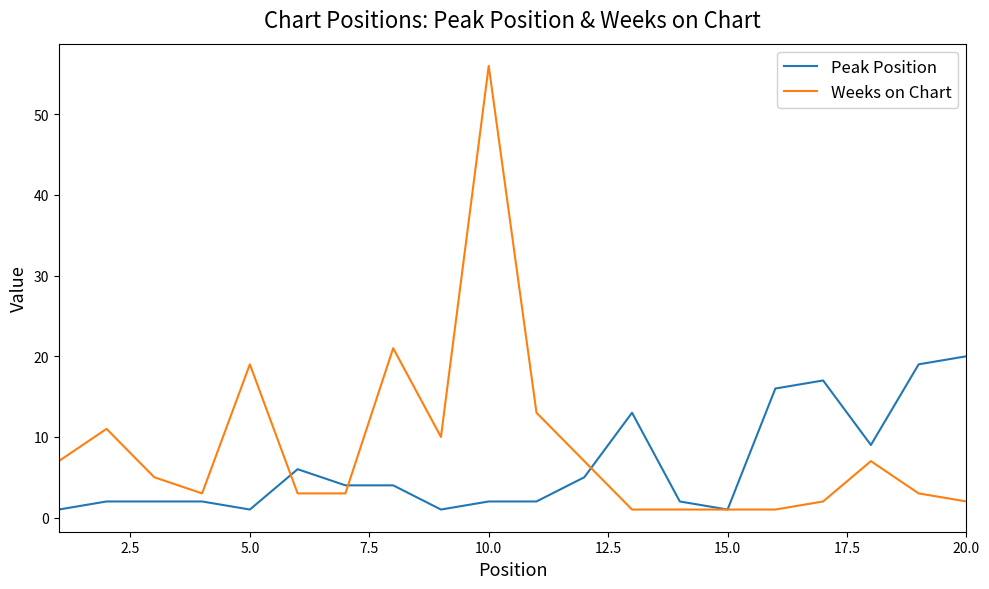

What is the greatest value displayed?

56